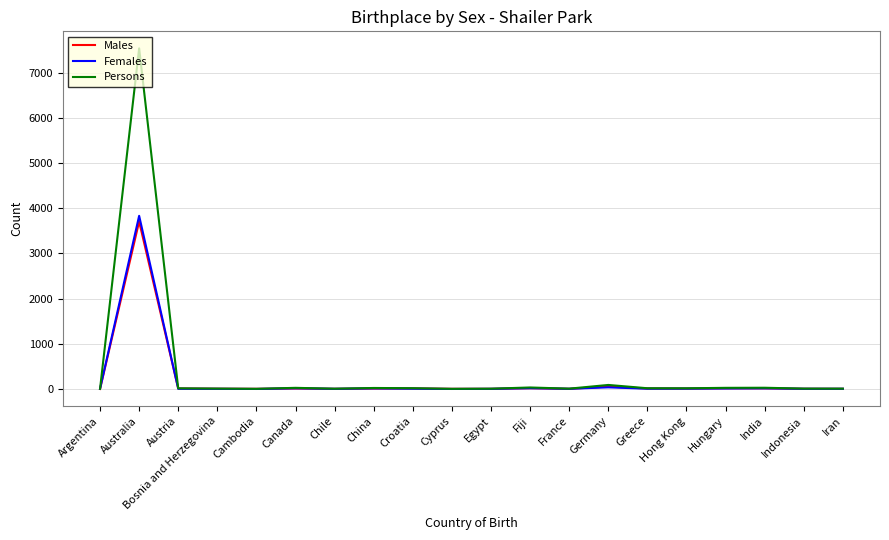

Which category has the highest value in the Persons series?

Australia